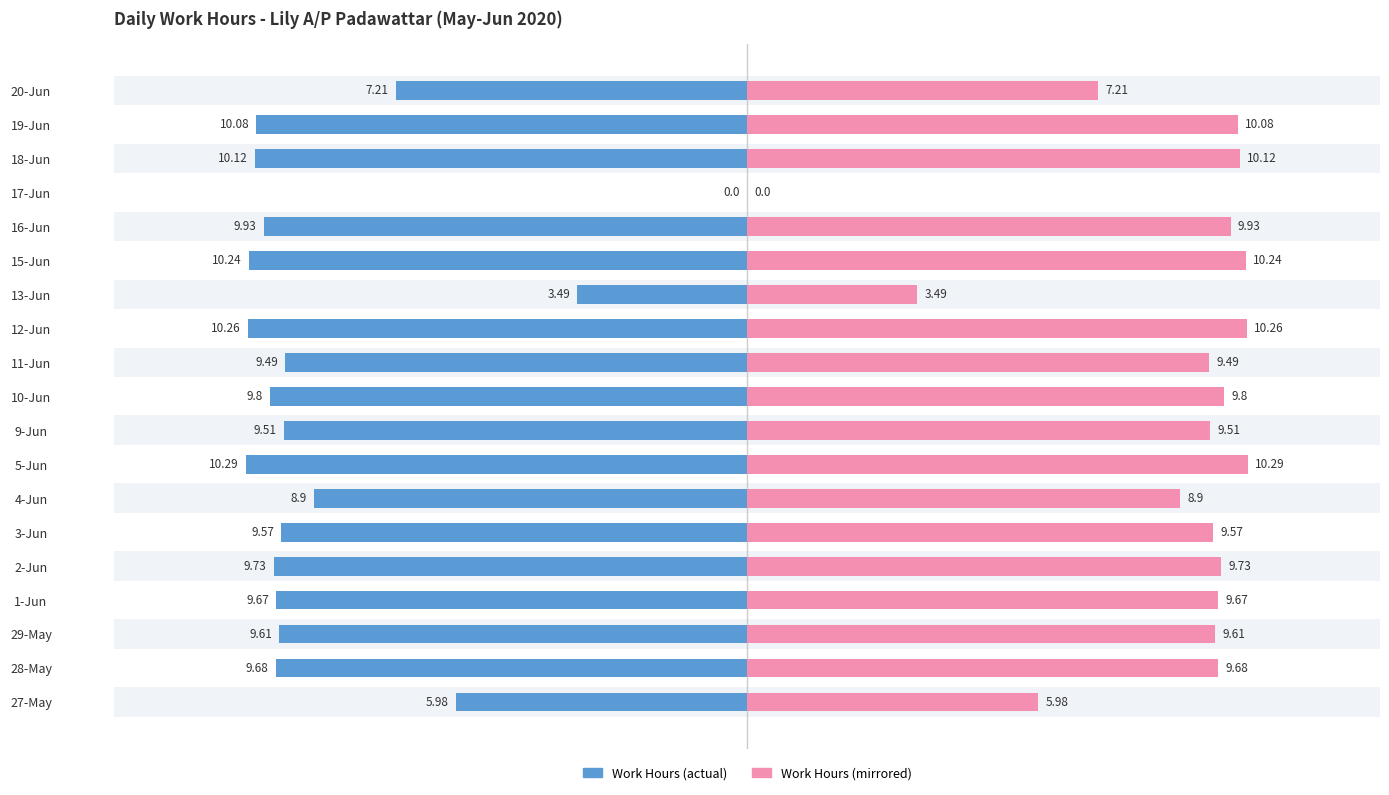

How many data points in Low Hours (Left) are above -9?

5